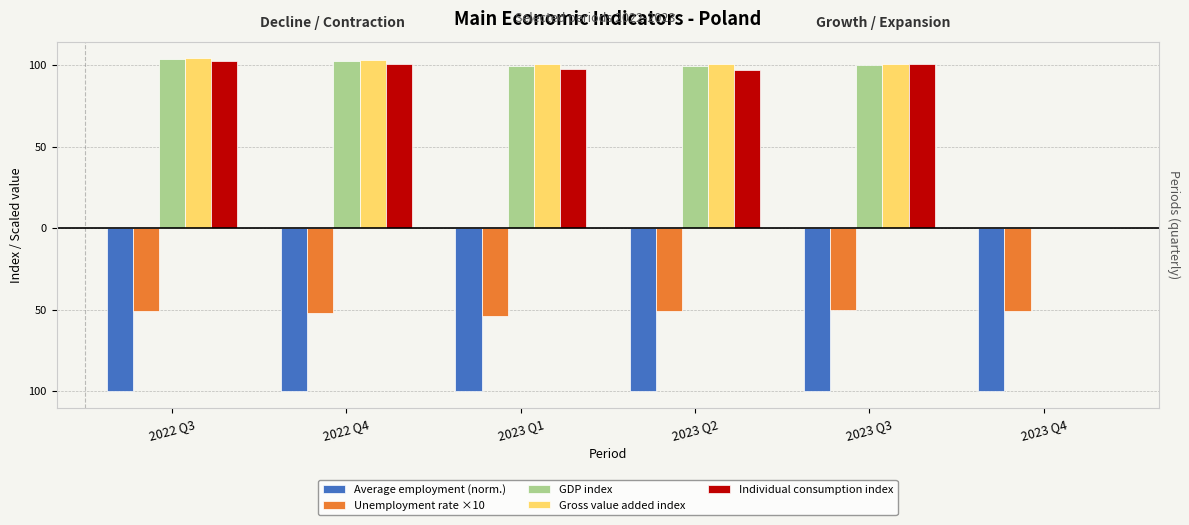

Which series has the largest total across all categories?

Gross value added index